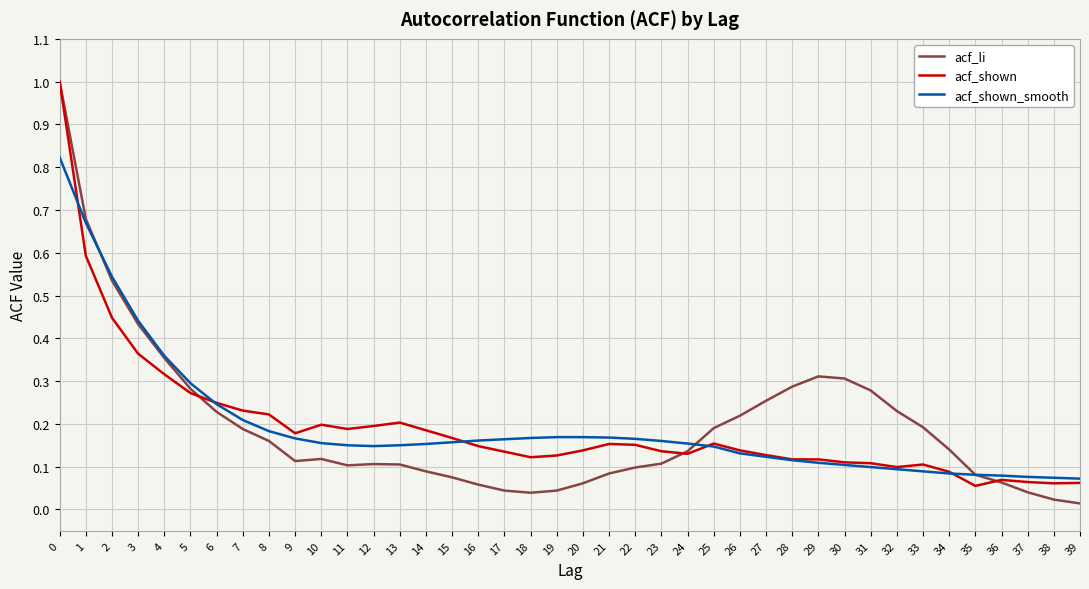

What is the highest value of the acf_shown series?

1.0